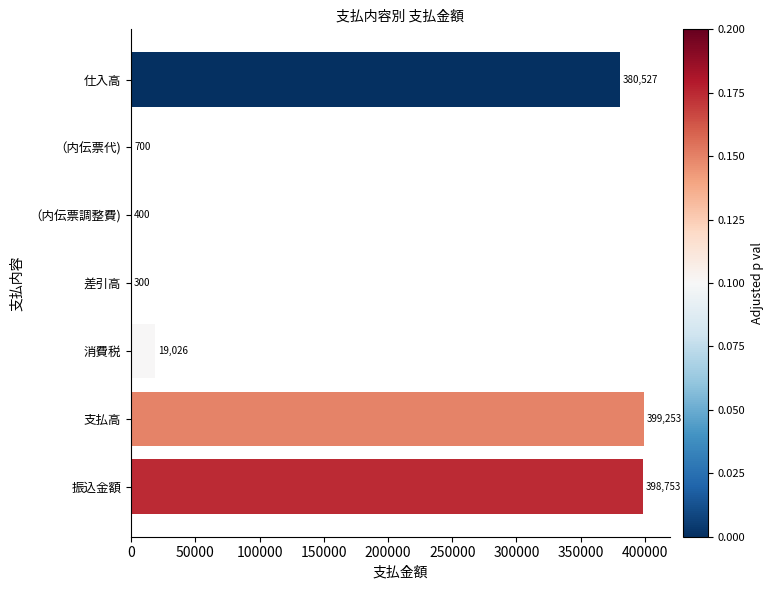

What is the approximate value at （内伝票調整費), to the nearest 100?

400